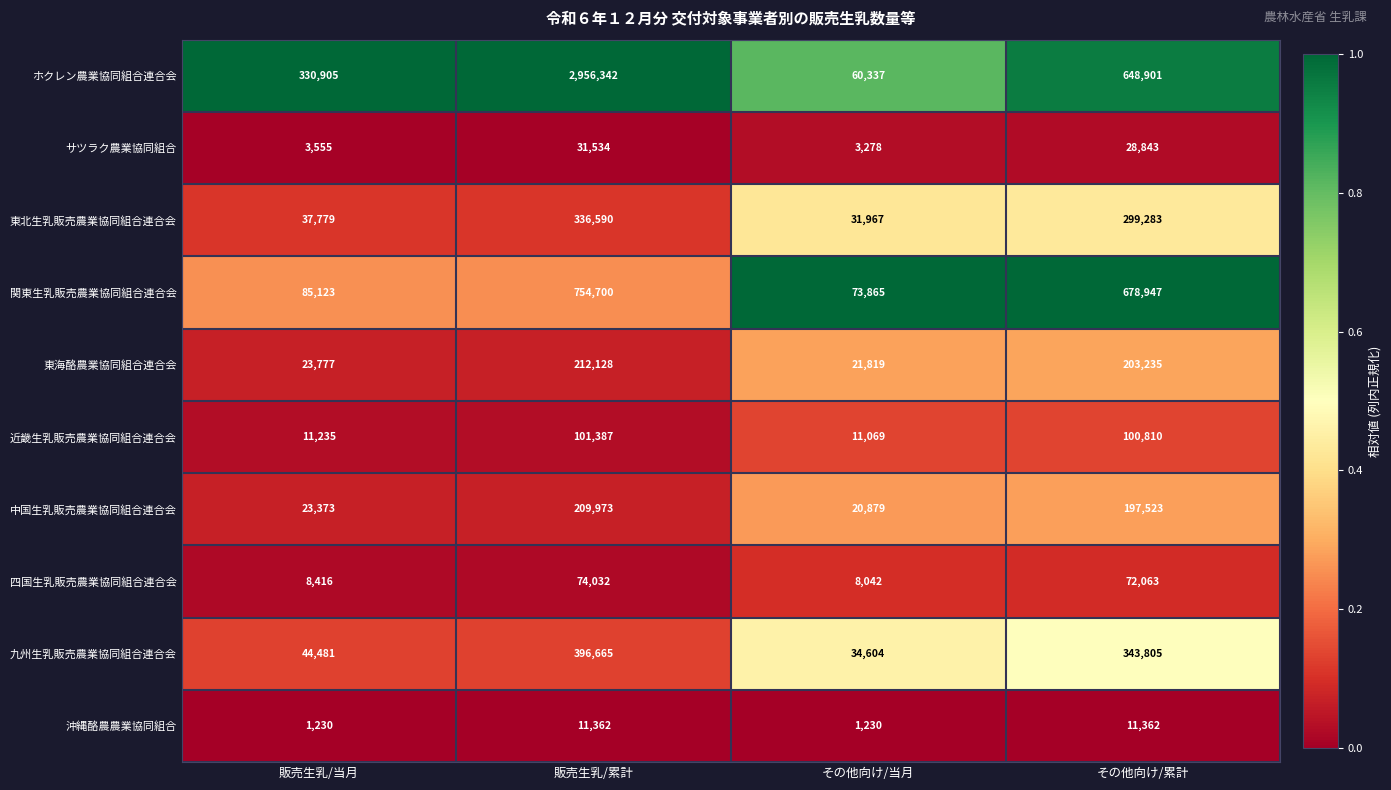

Which category has the highest value across all series?

販売生乳/累計